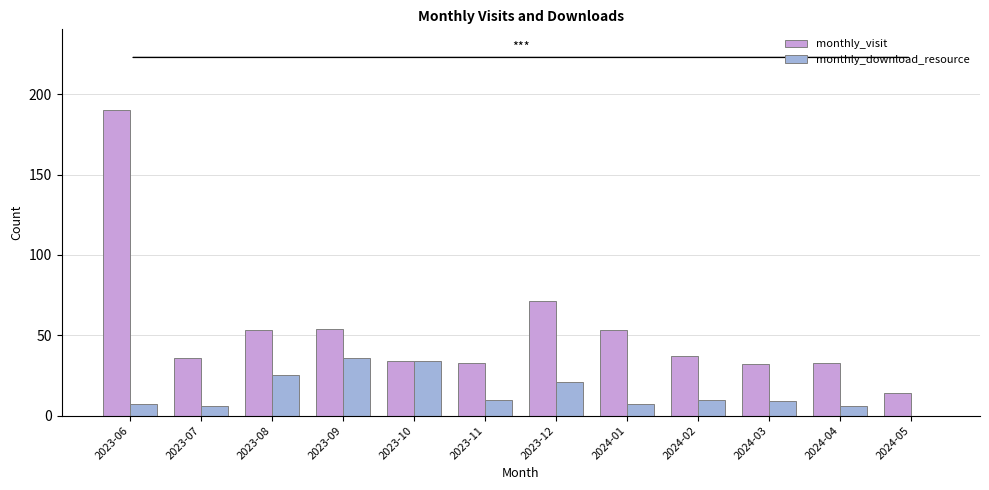

Is it true that monthly_visit equals 37 at 2024-02?

True